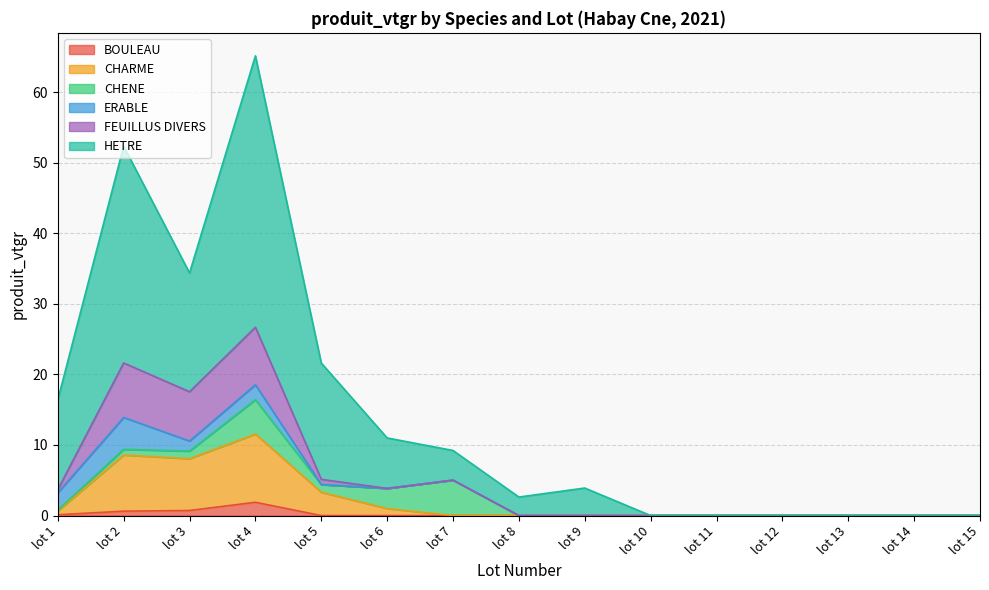

Where is the first local maximum for BOULEAU?

lot 4